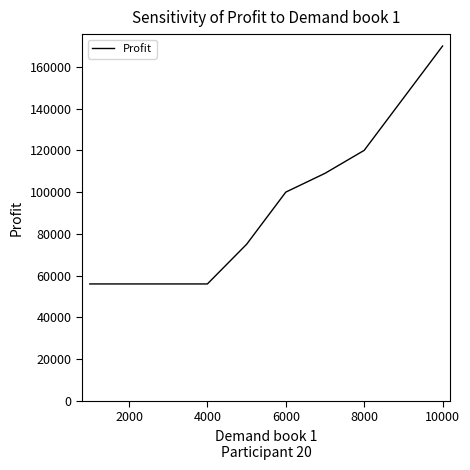

Count the number of categories in the chart.

10